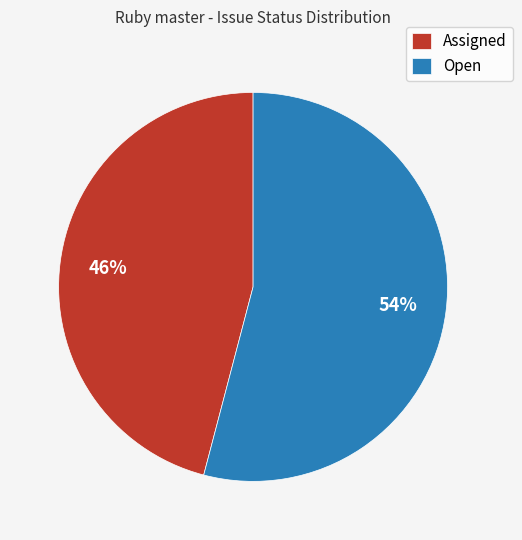

Combined, do Assigned and Open account for over 50%?

Yes